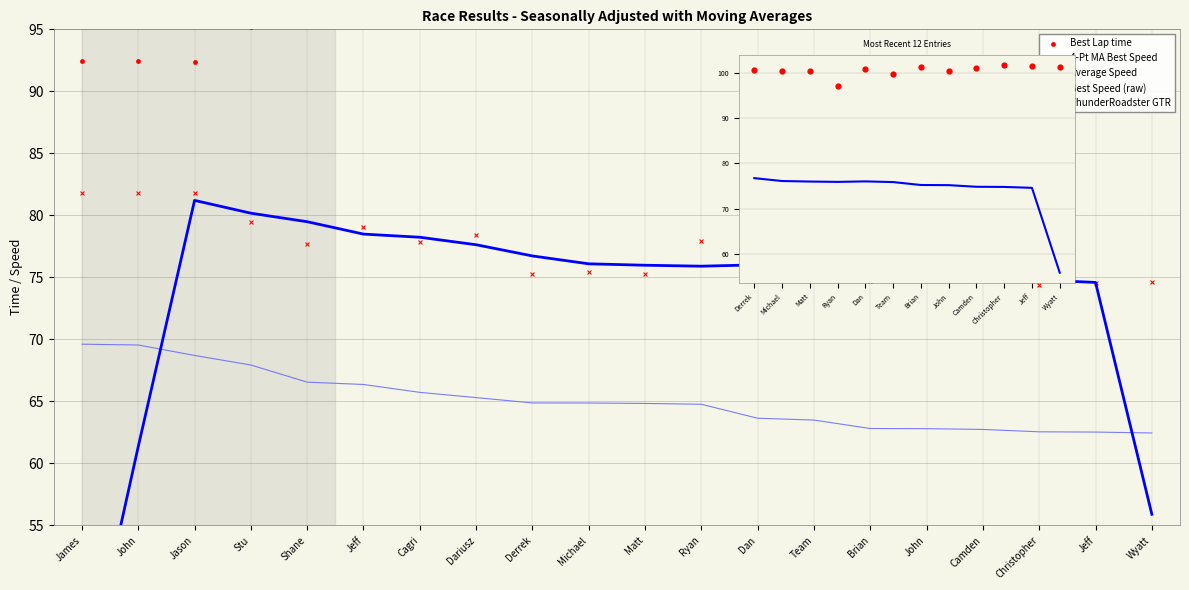

At how many categories does at least one series exceed 71?

20